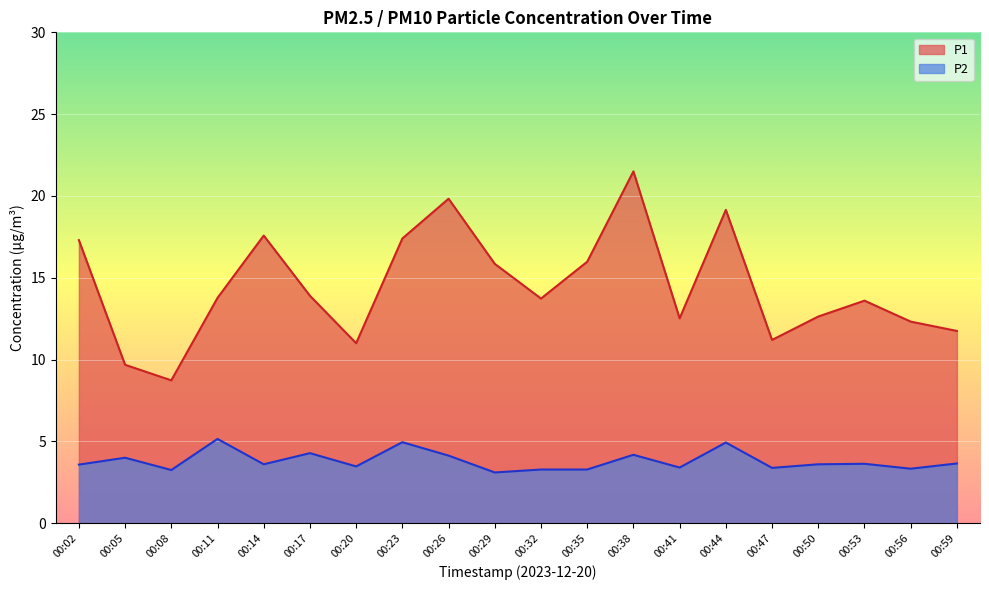

Which series has the widest spread of values?

P1